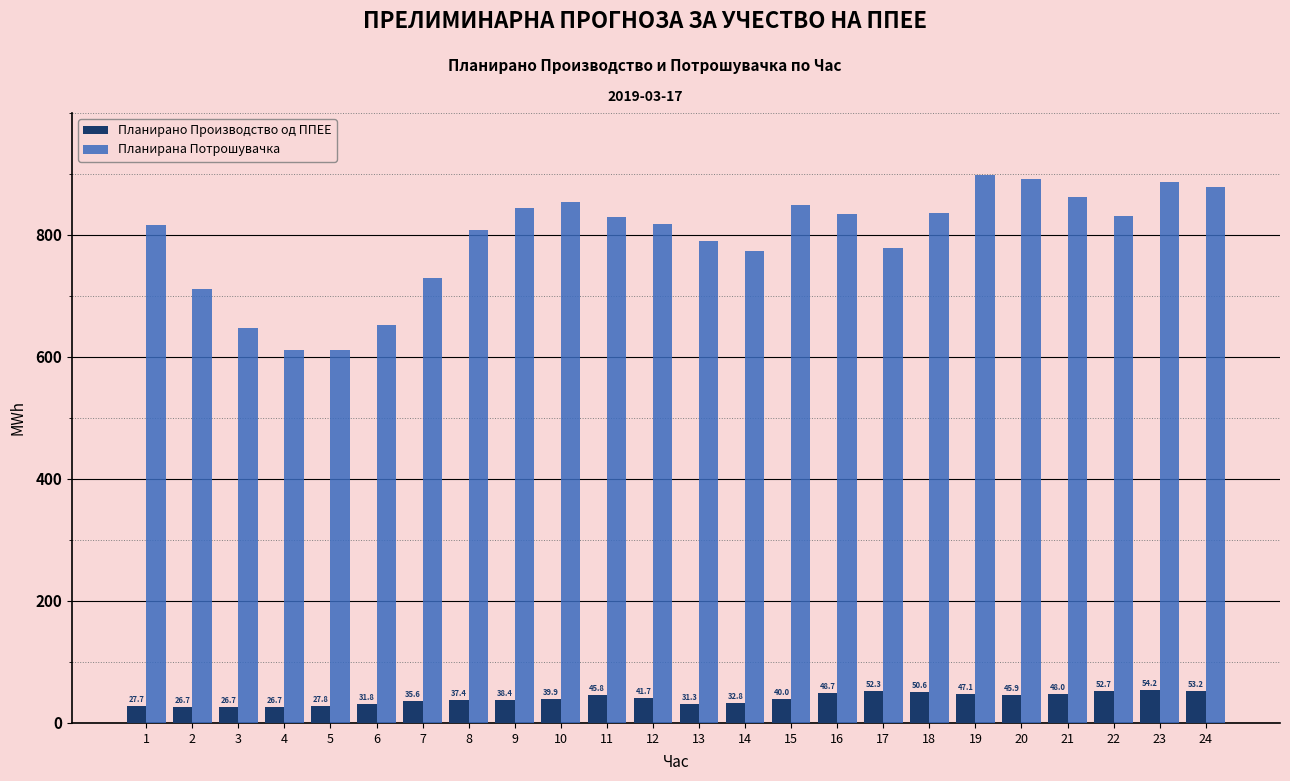

At which label is Планирана Потрошувачка closest to 754?

14